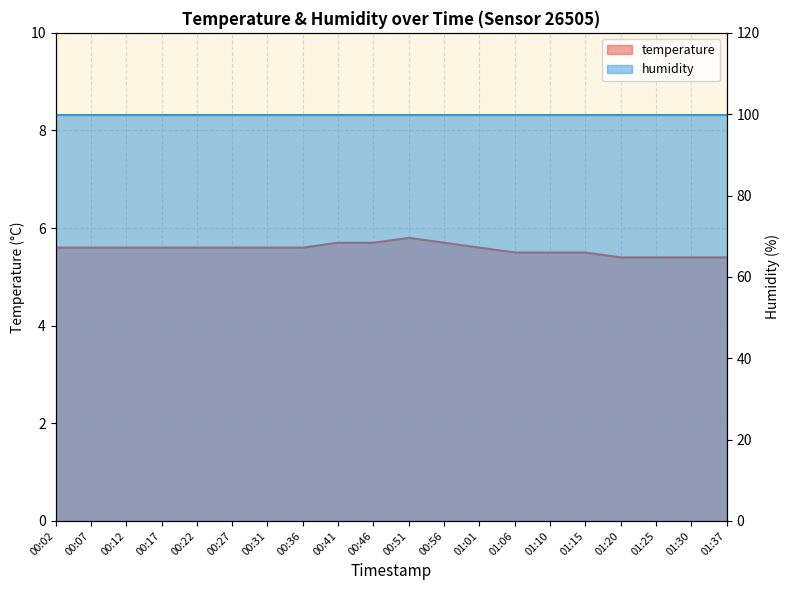

What is the approximate value at 00:27?

5.6